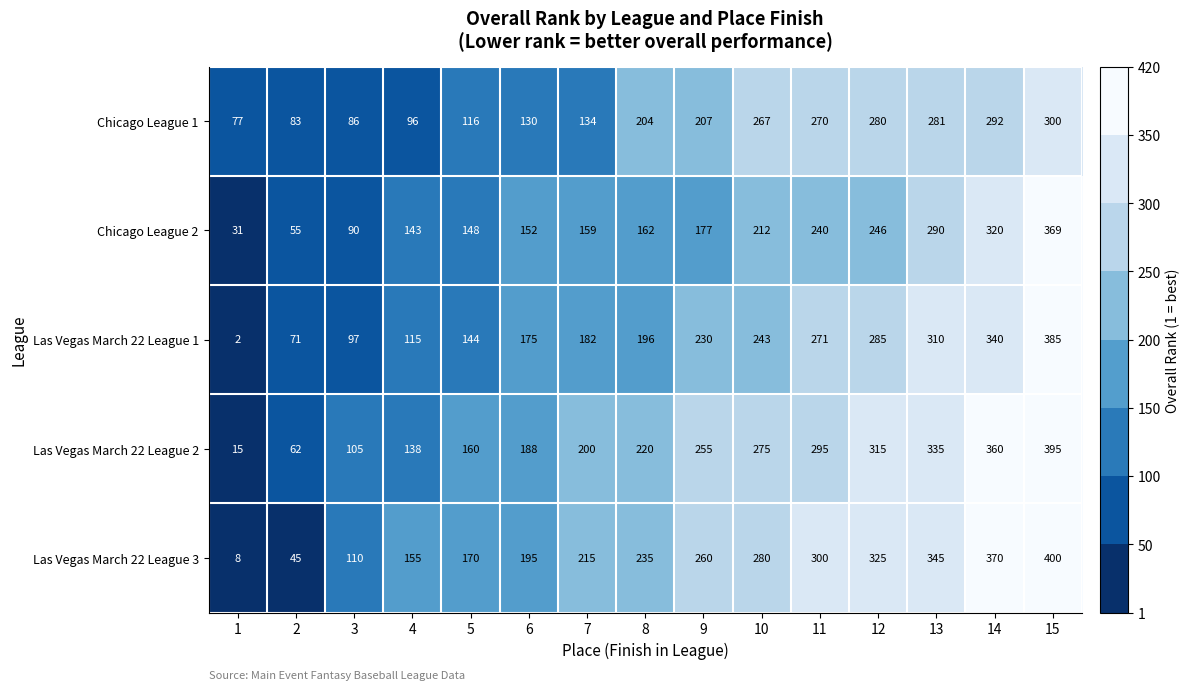

Rank the series at 1 from highest to lowest value.

Chicago League 1, Chicago League 2, Las Vegas March 22 League 2, Las Vegas March 22 League 3, Las Vegas March 22 League 1